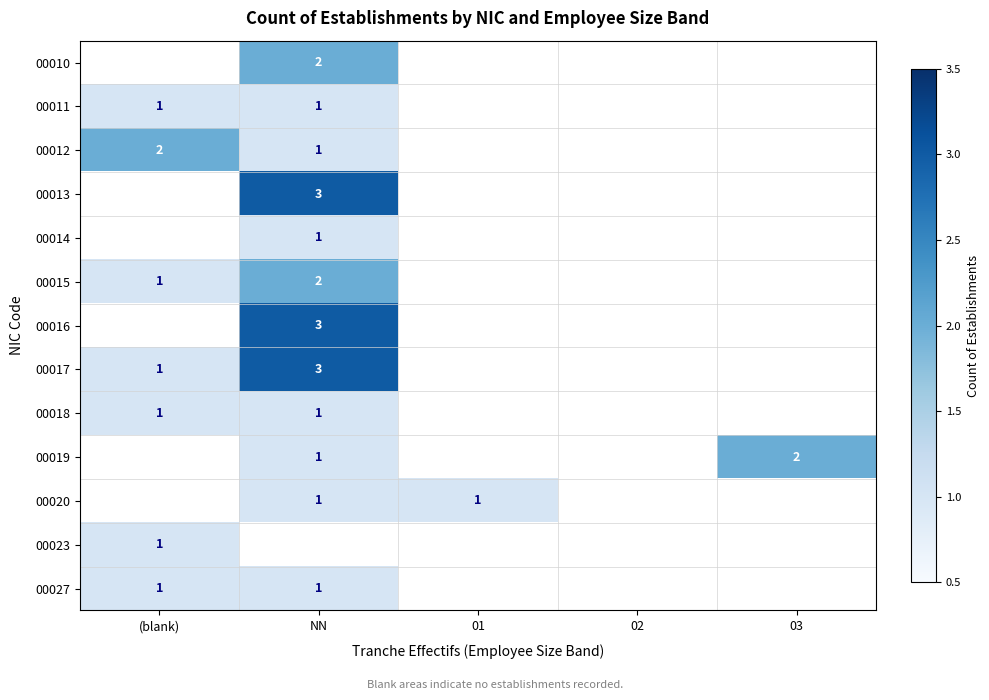

Is it true that 00027 equals 1.7 at (blank)?

False